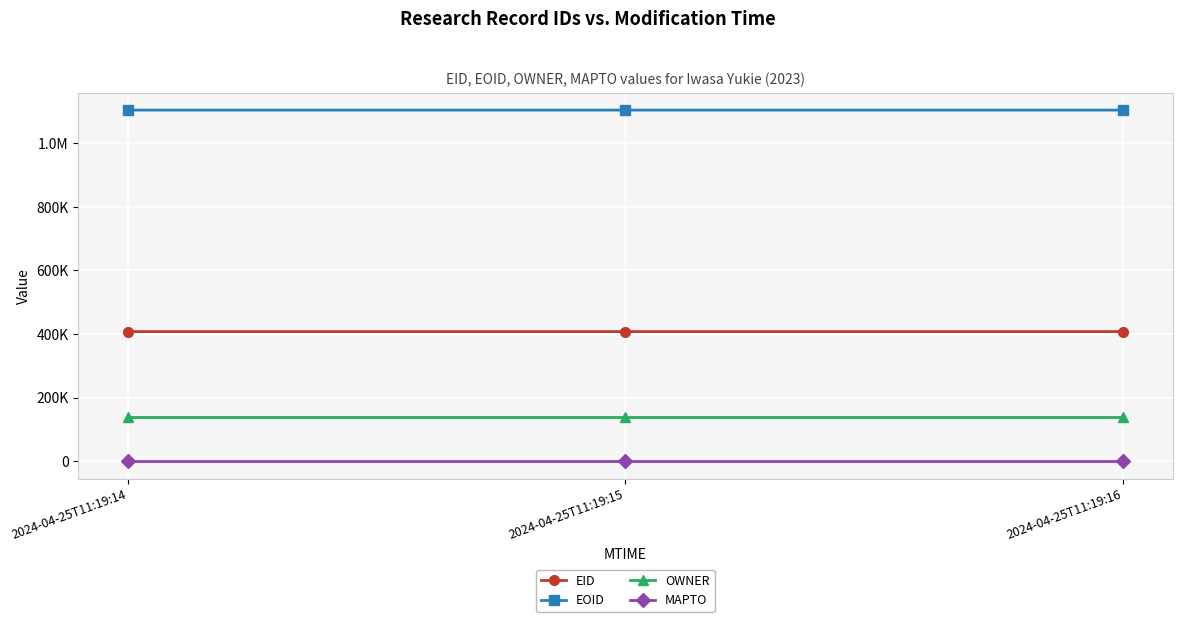

Reading left to right, extract all data points from this chart.

EID: 407533	407556	407557
EOID: 1104833	1104834	1104835
OWNER: 137141	137141	137141
MAPTO: 0	0	0